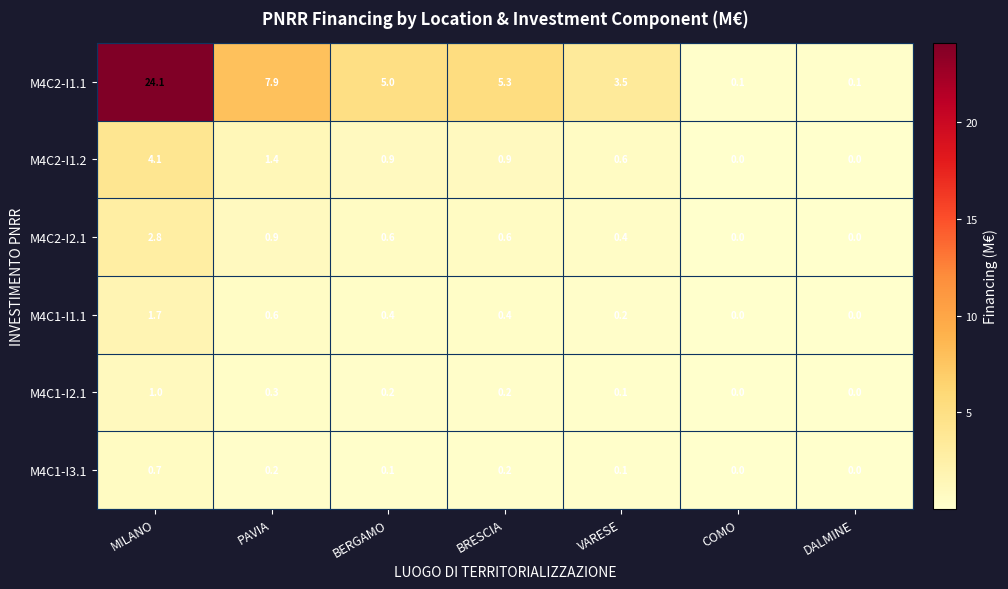

Which series has the widest spread of values?

M4C2-I1.1